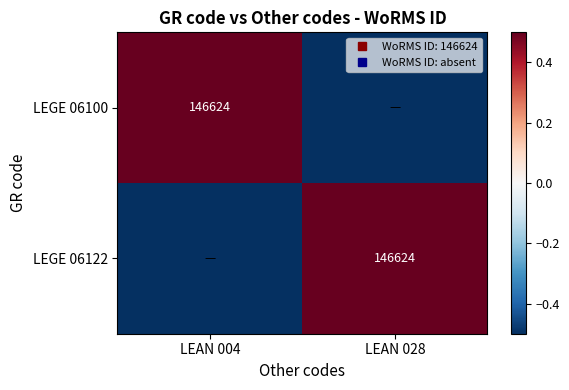

Which label corresponds to the smallest value in the chart?

LEAN 028